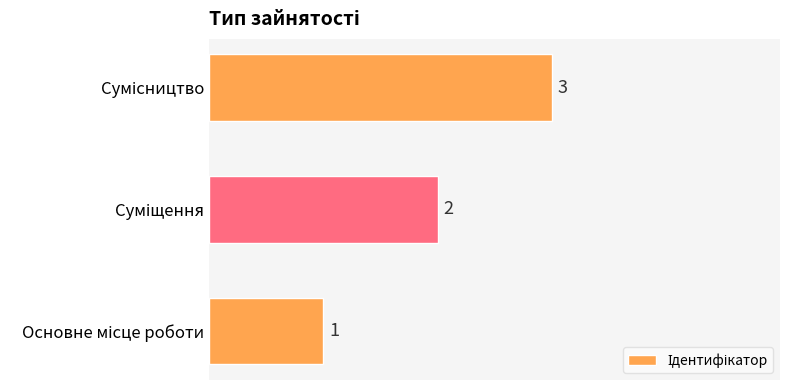

What is the difference between the maximum and minimum values?

2